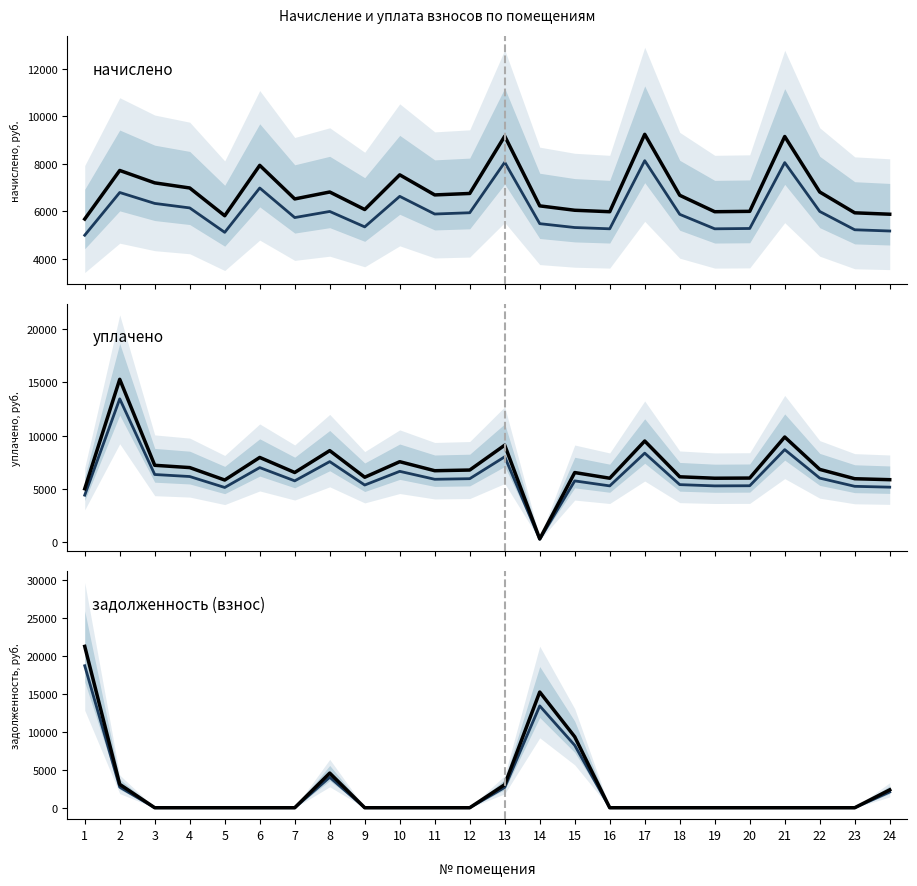

How many categories are shown in the chart?

24